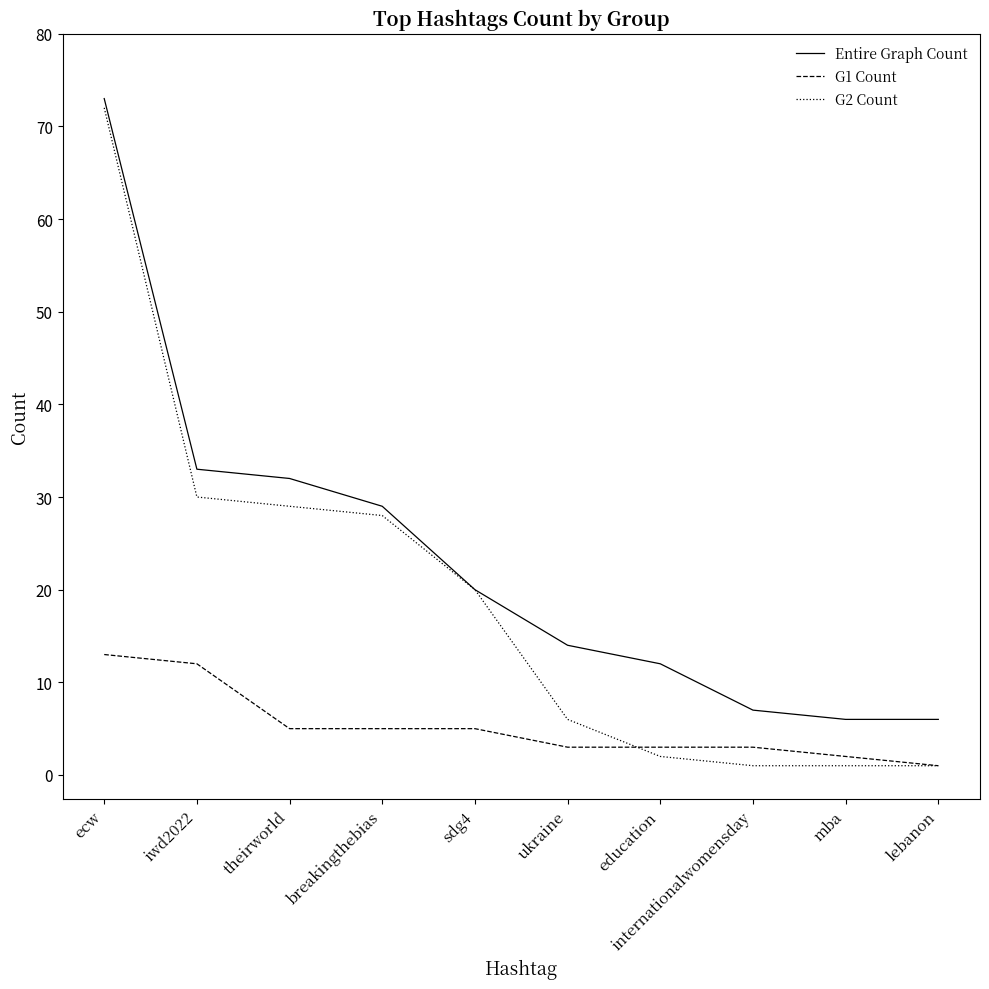

Rank the series by their maximum value, from lowest to highest.

G1 Count, G2 Count, Entire Graph Count